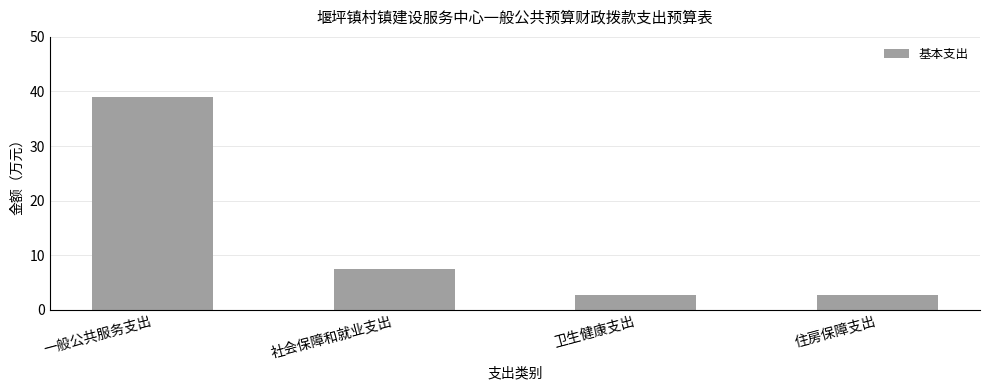

What is the sum of all values?

51.8